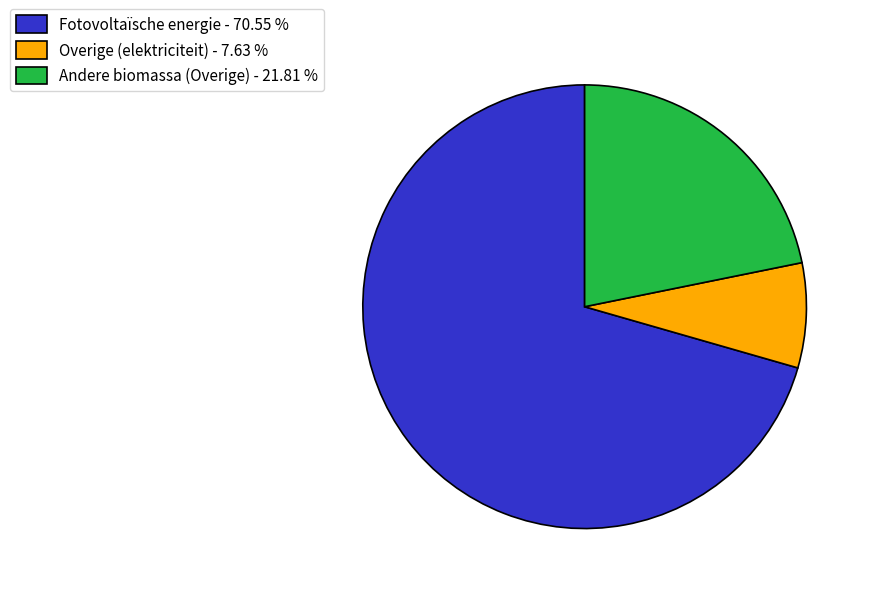

Is the sum of Fotovoltaïsche energie - 70.55 % and Andere biomassa (Overige) - 21.81 % greater than half?

Yes